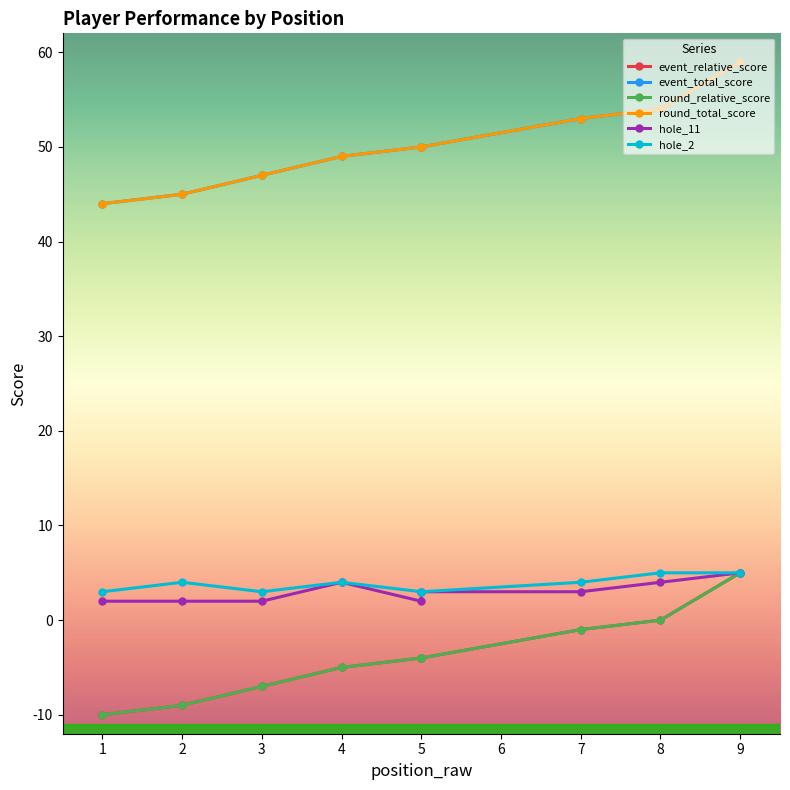

Does the chart display data point markers on the line(s)?

Yes